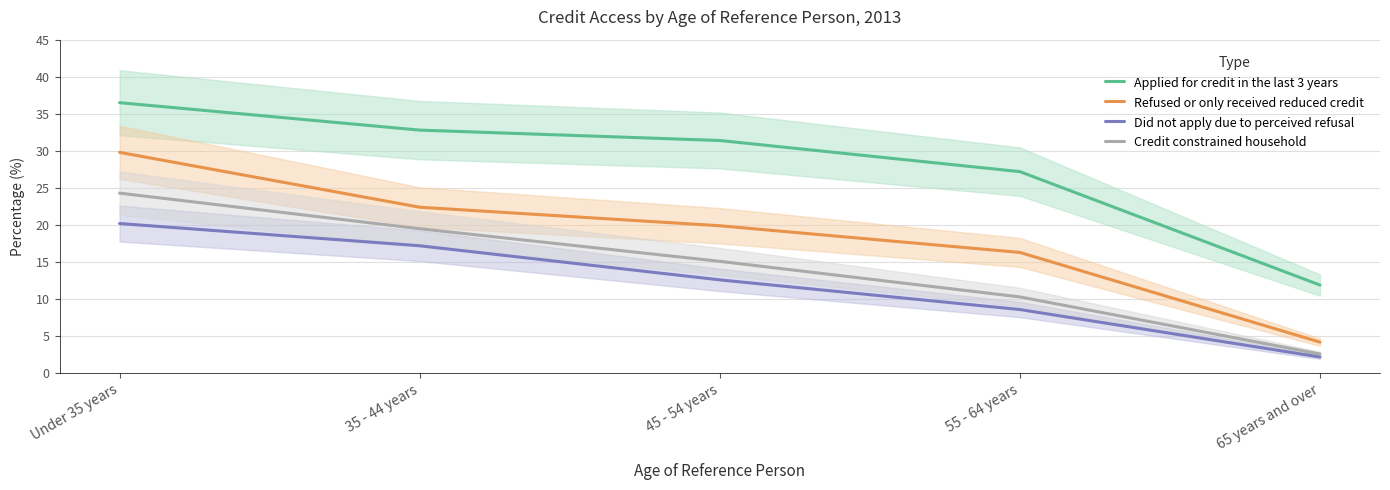

What is the label of the 4th point from the left?

55 - 64 years